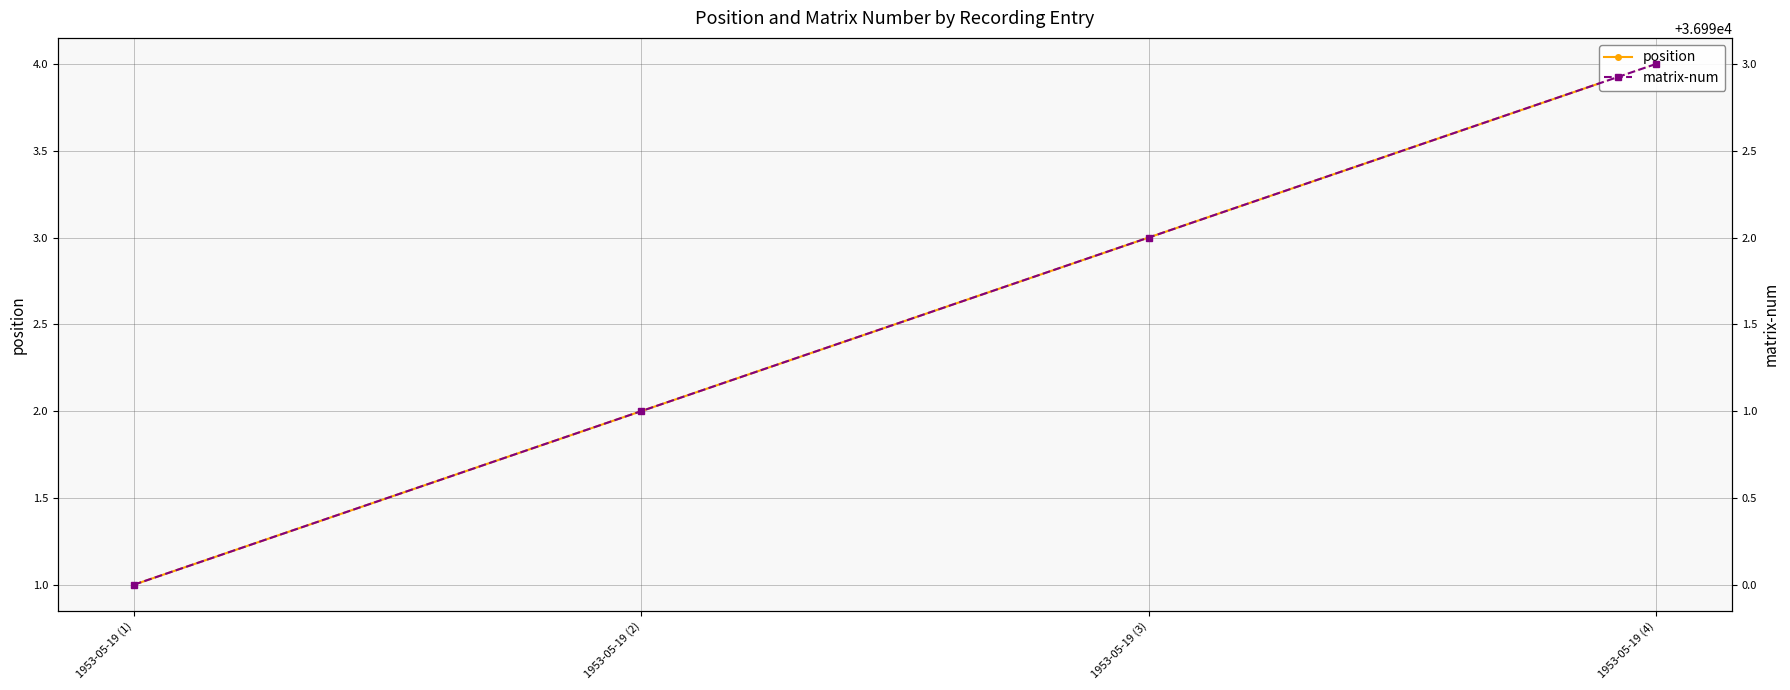

At how many categories does at least one series exceed 29902?

4